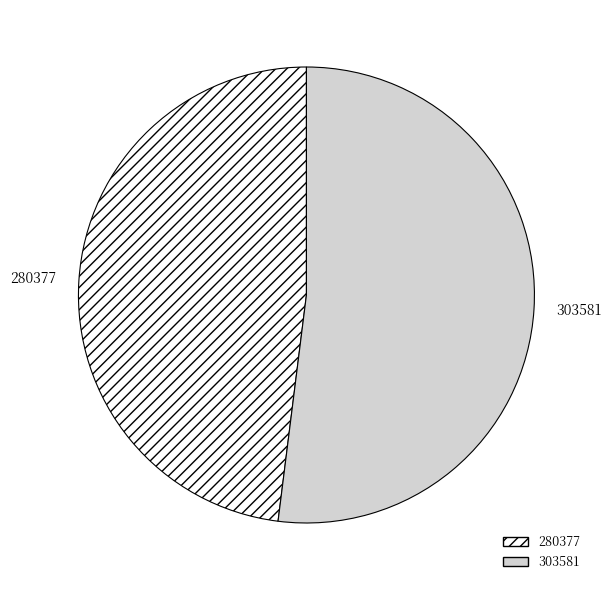

Is the sum of 280377 and 303581 greater than half?

Yes